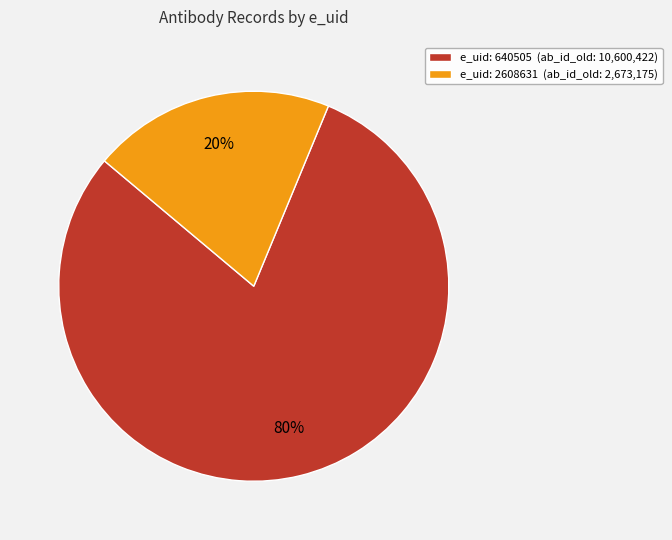

Count the number of slices in the pie.

2